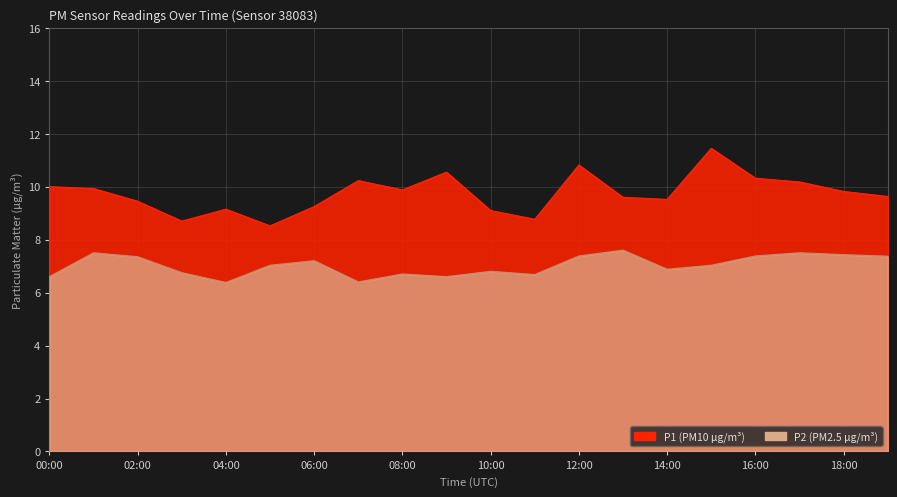

The value of P1 at 00:00 is 10.0. True or false?

True